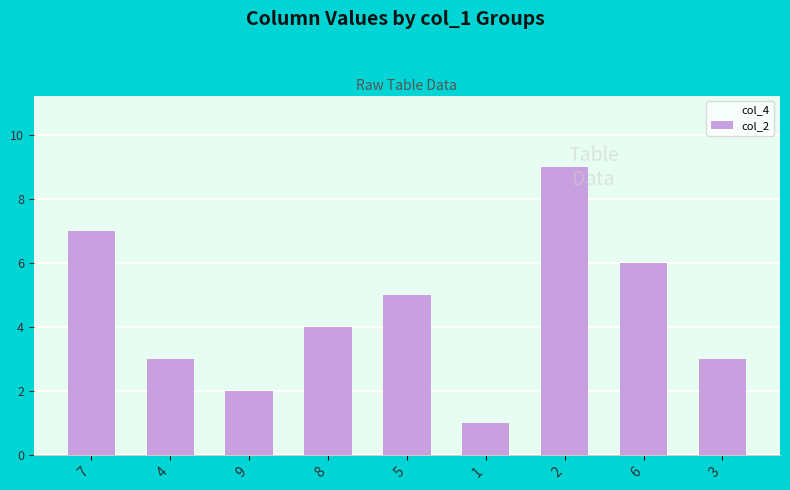

How many bars are there in total?

9